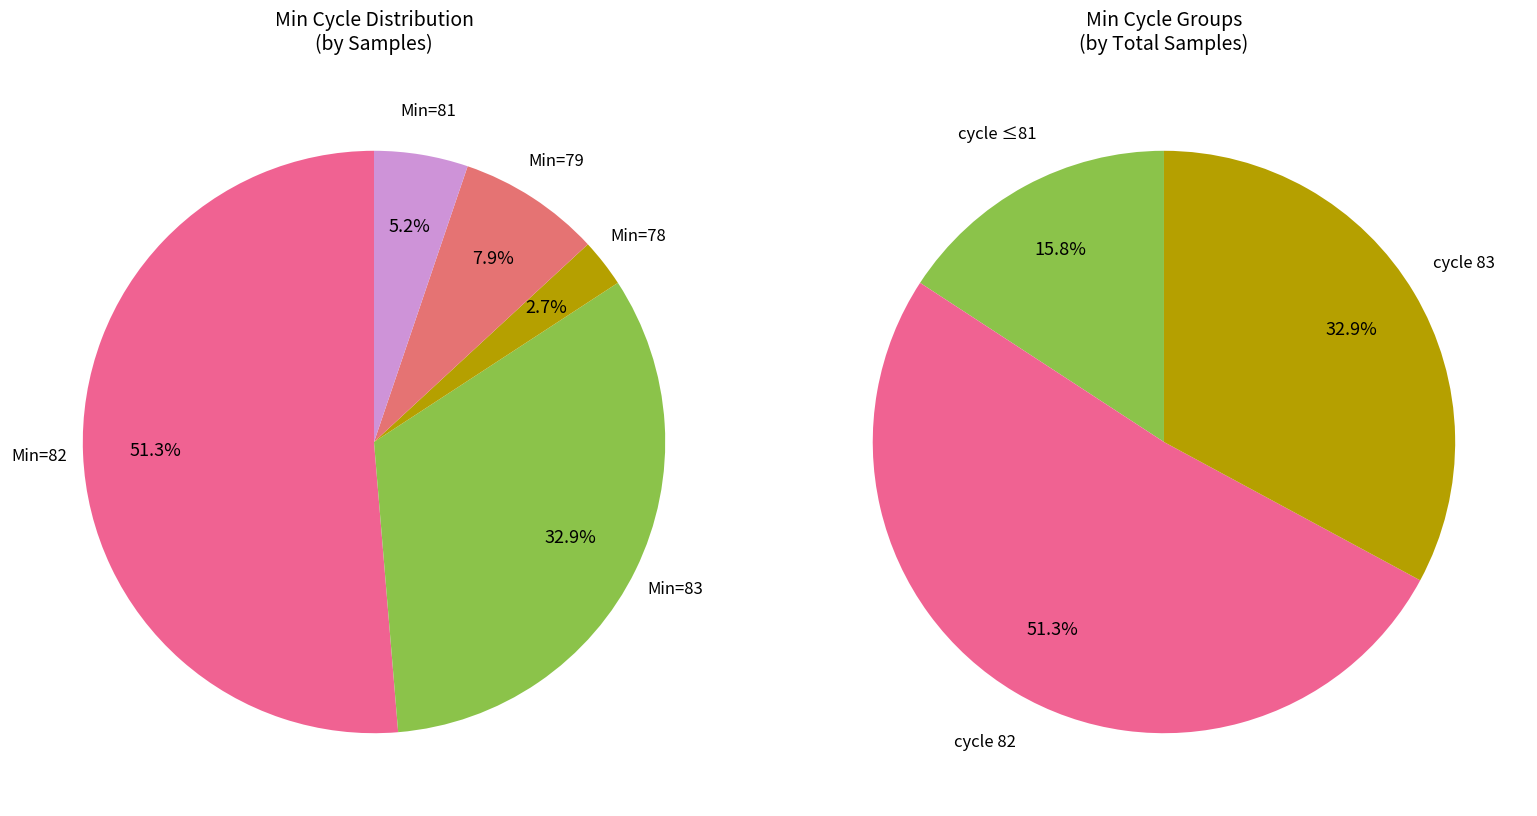

What is the change in value from 78 to 79?

+59435